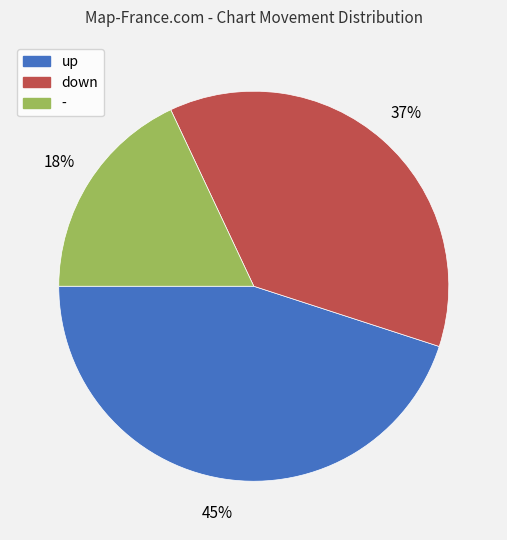

Count the number of slices in the pie.

3